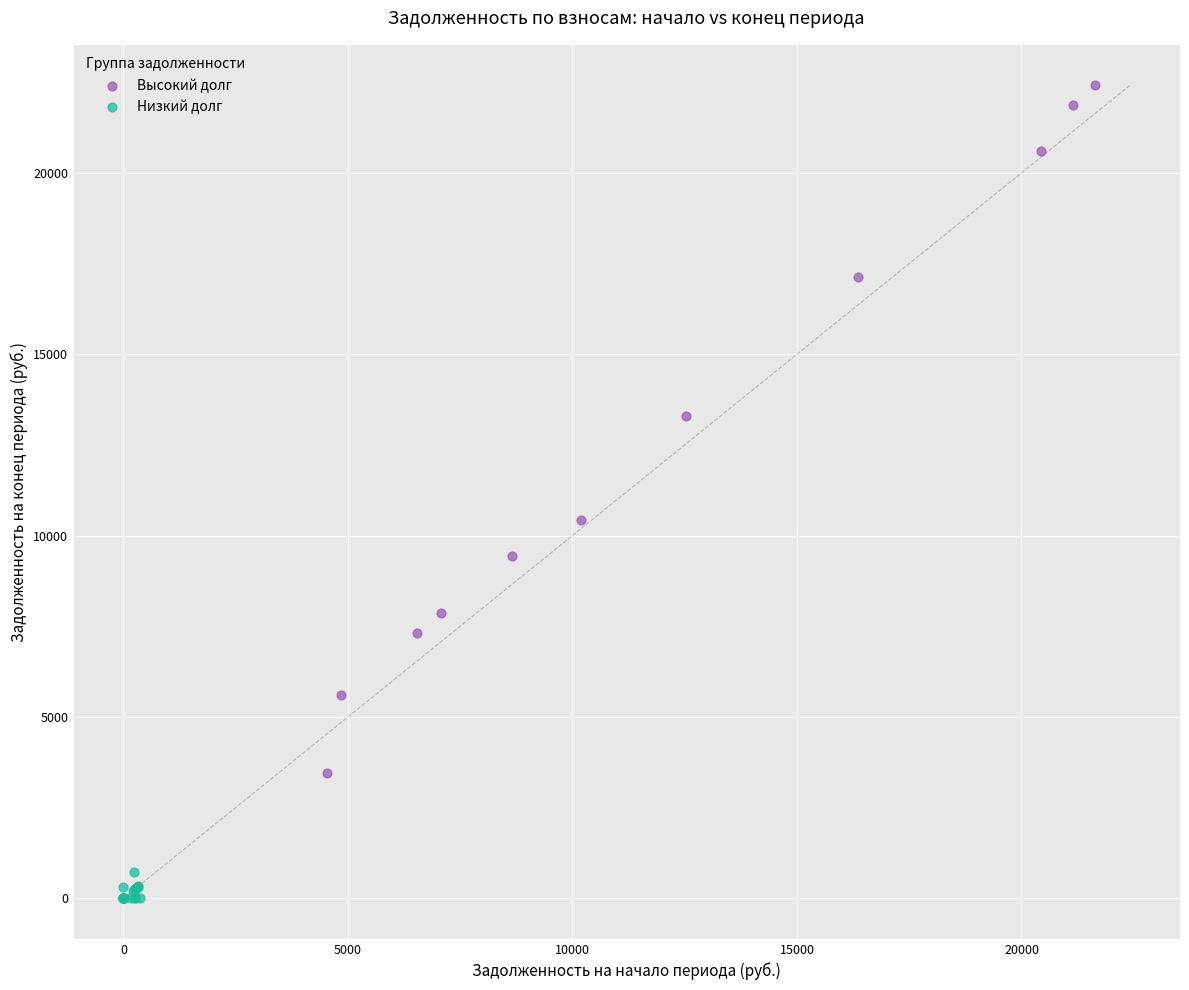

What are all the series names shown in the legend?

Высокий долг, Низкий долг